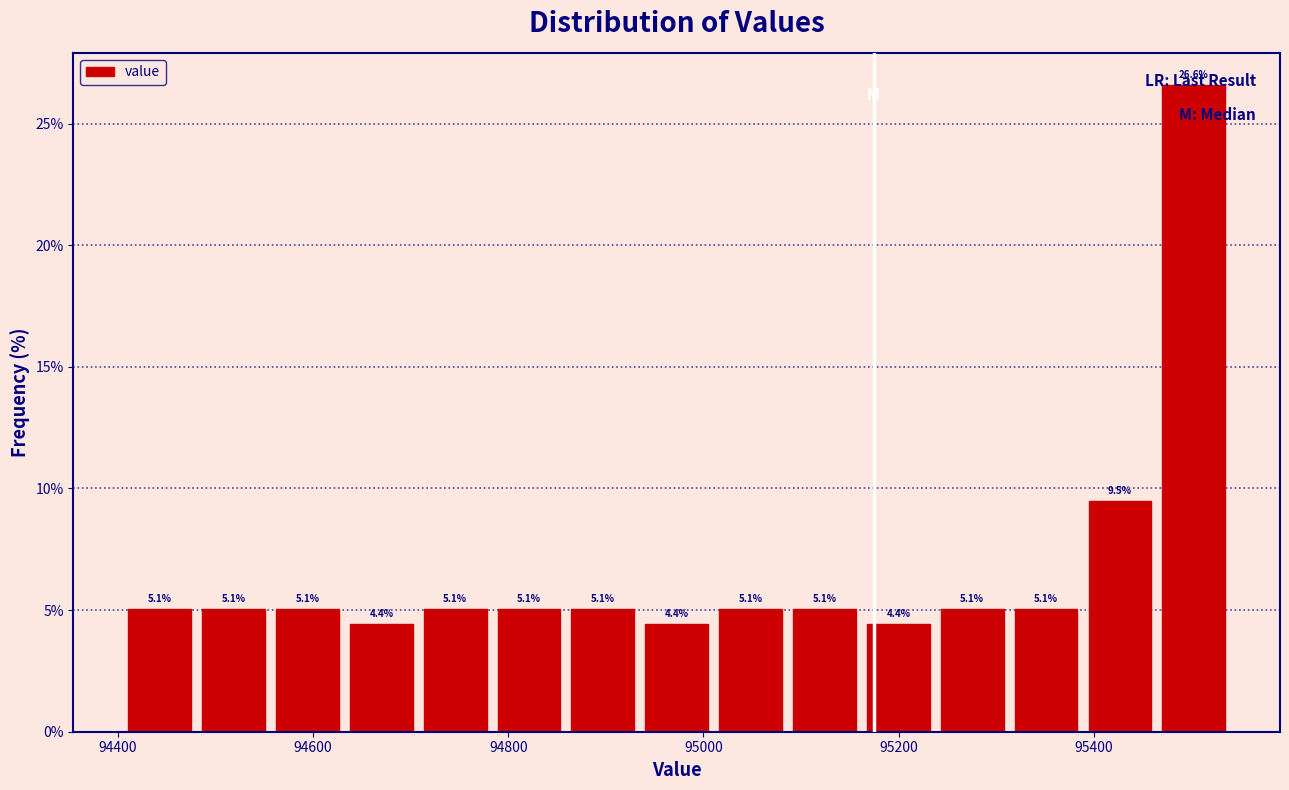

Read against the x-axis, roughly where is the centre of the tallest bar?

95500